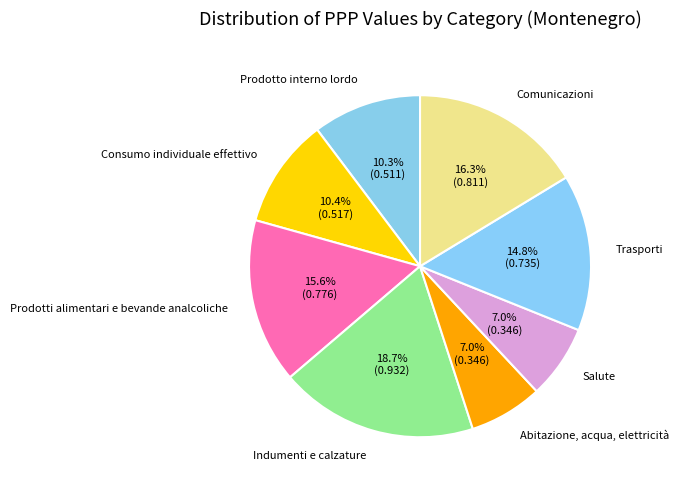

Which has a higher value, Indumenti e calzature or Prodotti alimentari e bevande analcoliche?

Indumenti e calzature